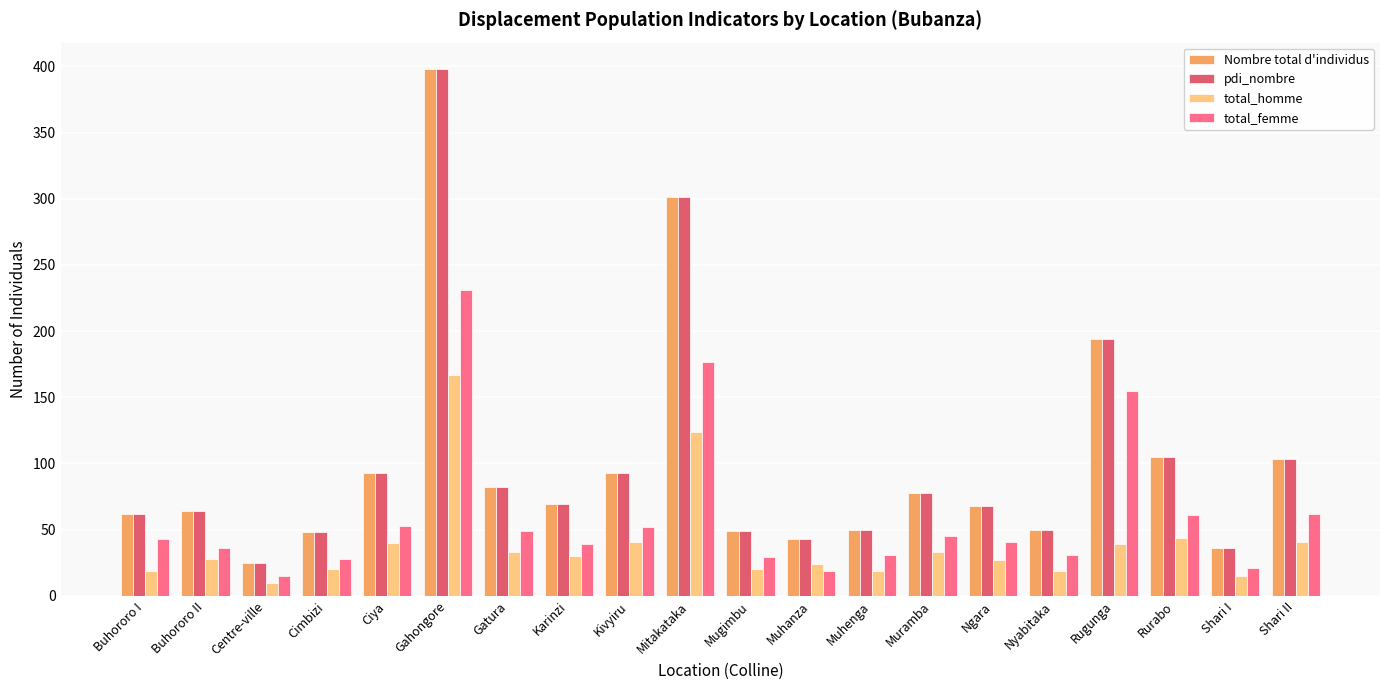

What is the label of the 7th bar from the left?

Gatura